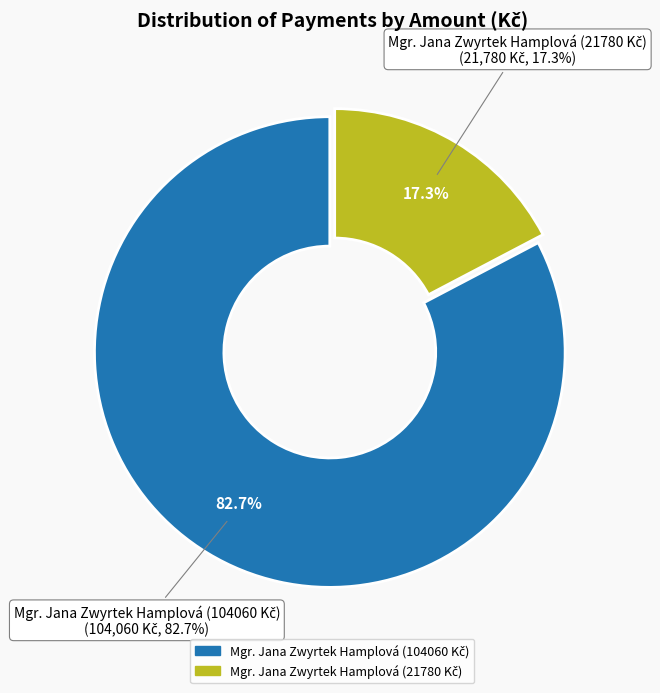

Between Mgr. Jana Zwyrtek Hamplová (104060 Kč) and Mgr. Jana Zwyrtek Hamplová (21780 Kč), which is larger?

Mgr. Jana Zwyrtek Hamplová (104060 Kč)